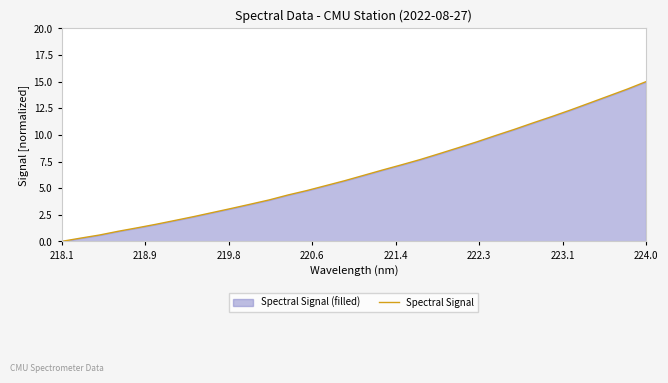

Which category has the highest value across all series?

224.0